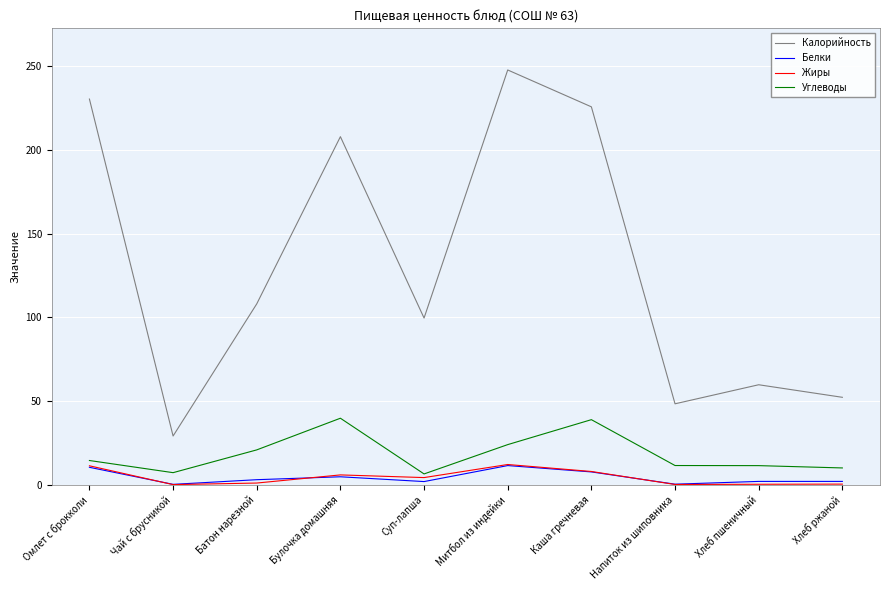

Read the Калорийность value at Омлет с брокколи.

230.3